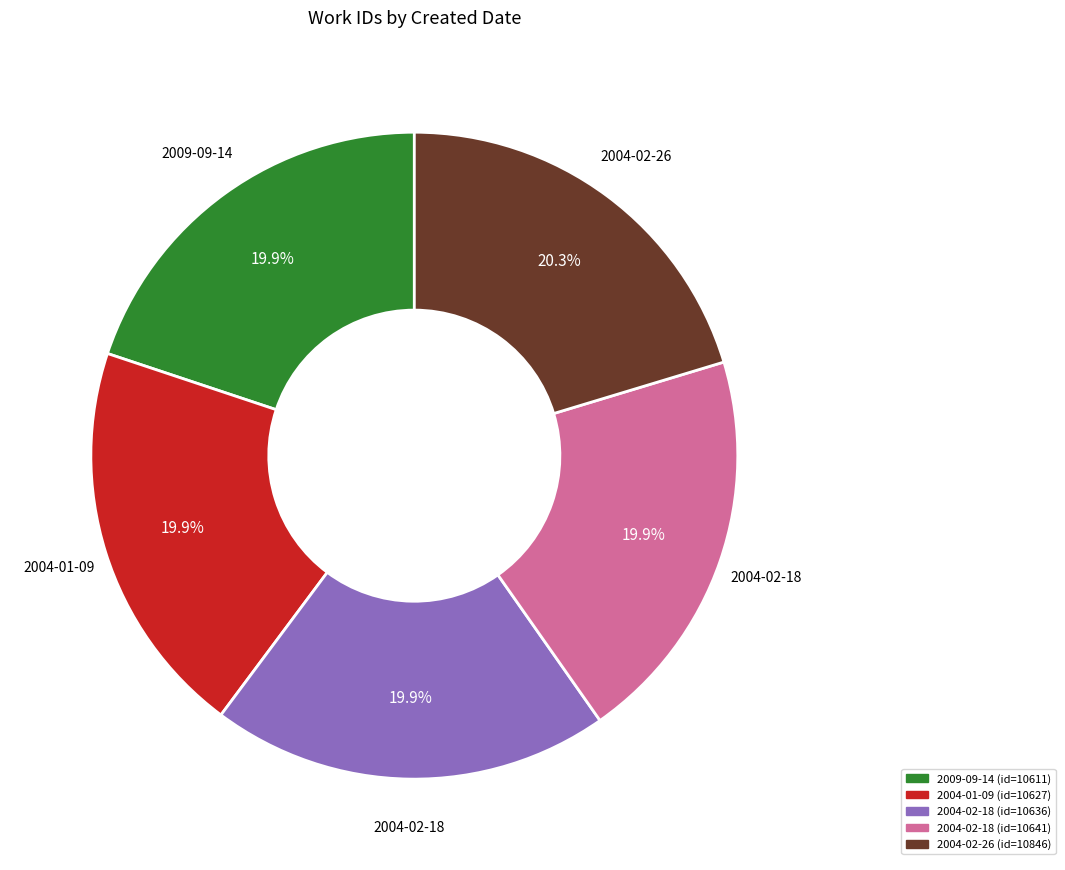

Is there any slice that represents more than half of the pie?

No